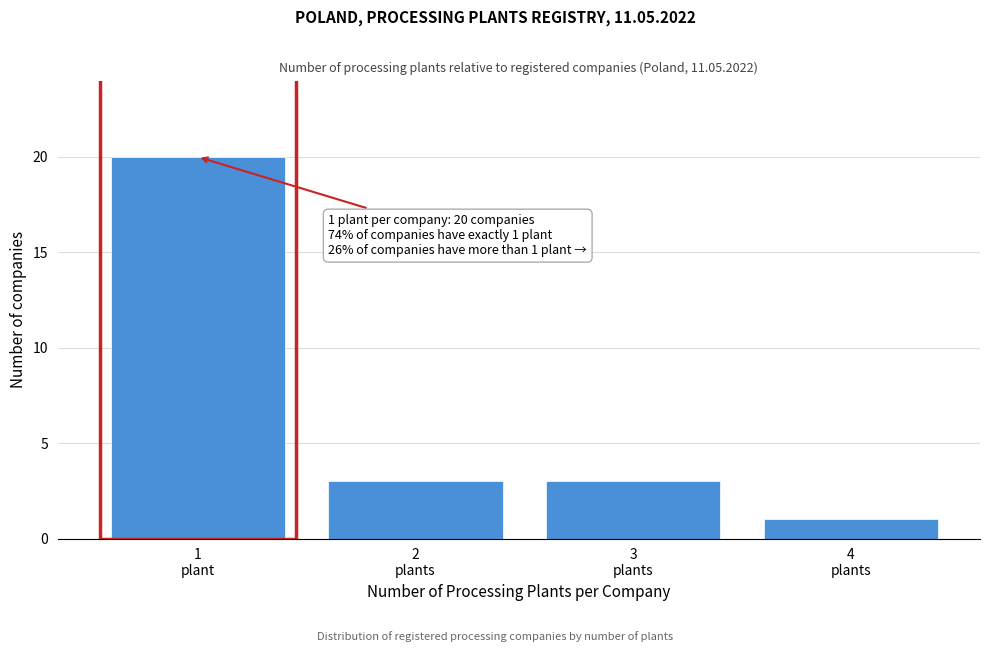

Reading right to left, what are all the values shown in this chart?

1	3	3	20